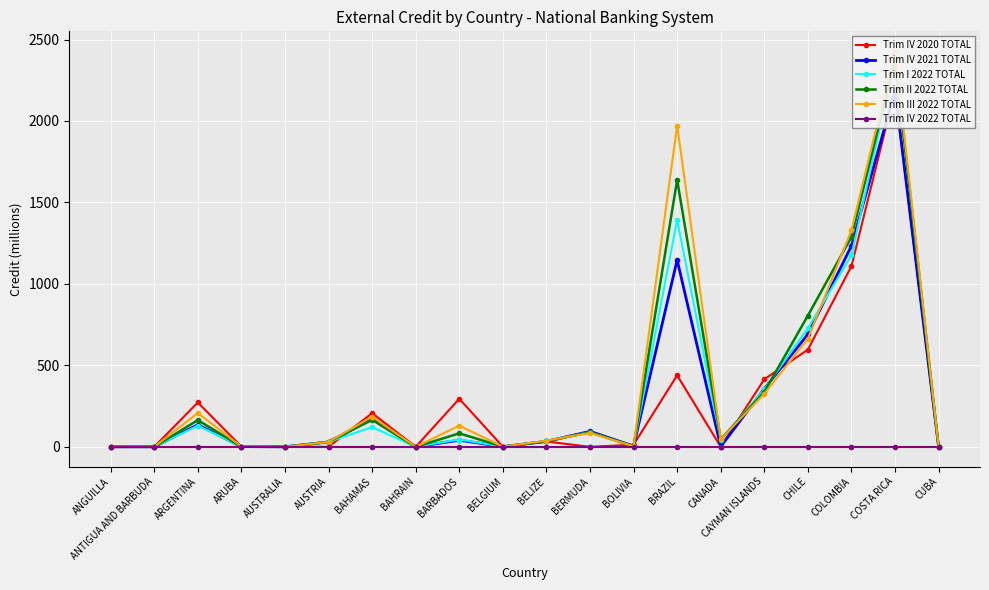

How many lines are shown in the chart?

6